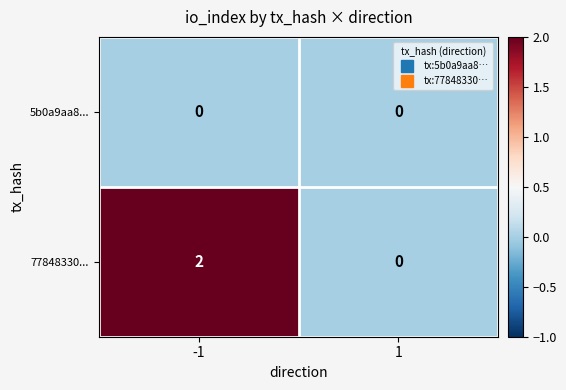

At -1, list the series in order from largest to smallest.

77848330..., 5b0a9aa8...